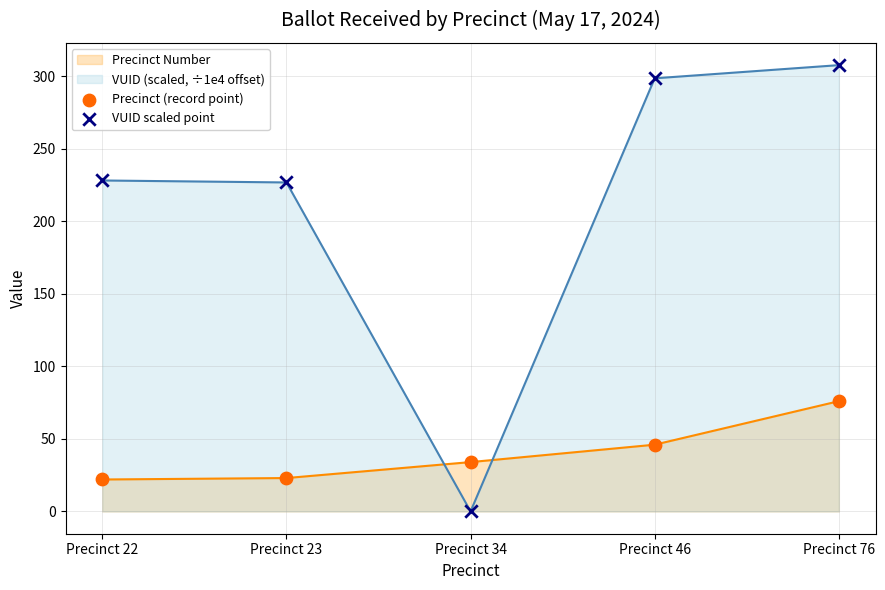

Which series has the largest total across all categories?

VUID (scaled, ÷1e4 offset)